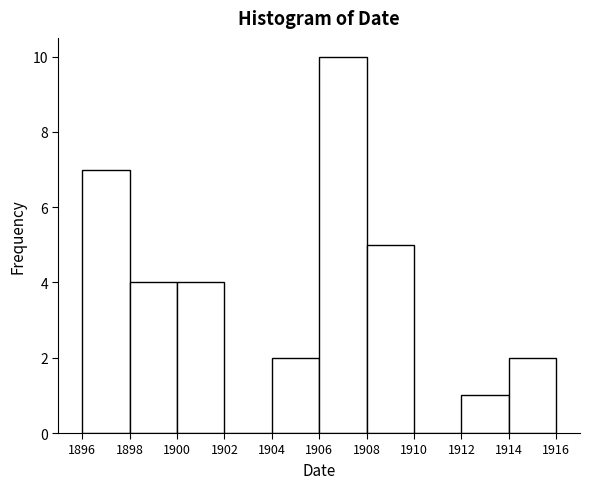

Reading left to right, transcribe this chart: for each bar, give the range it covers on the x-axis and its height. The values are not printed on the chart, so give them approximately, as read against the axis.

1896 to 1898: 7
1898 to 1900: 4
1900 to 1902: 4
1902 to 1904: 0
1904 to 1906: 2
1906 to 1908: 10
1908 to 1910: 5
1910 to 1912: 0
1912 to 1914: 1
1914 to 1916: 2